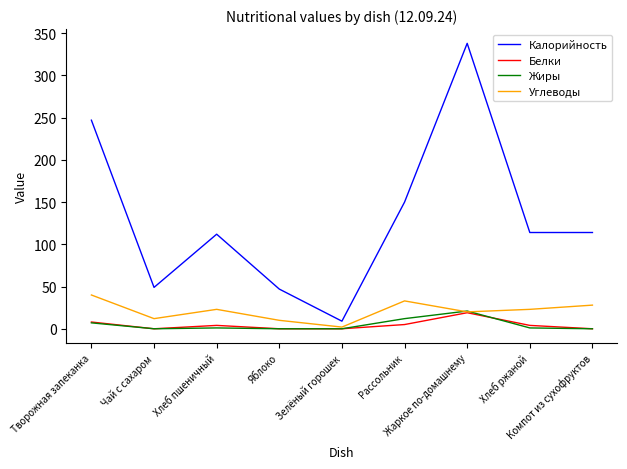

In Жиры, how many points are higher than both neighbors (excluding endpoints)?

2